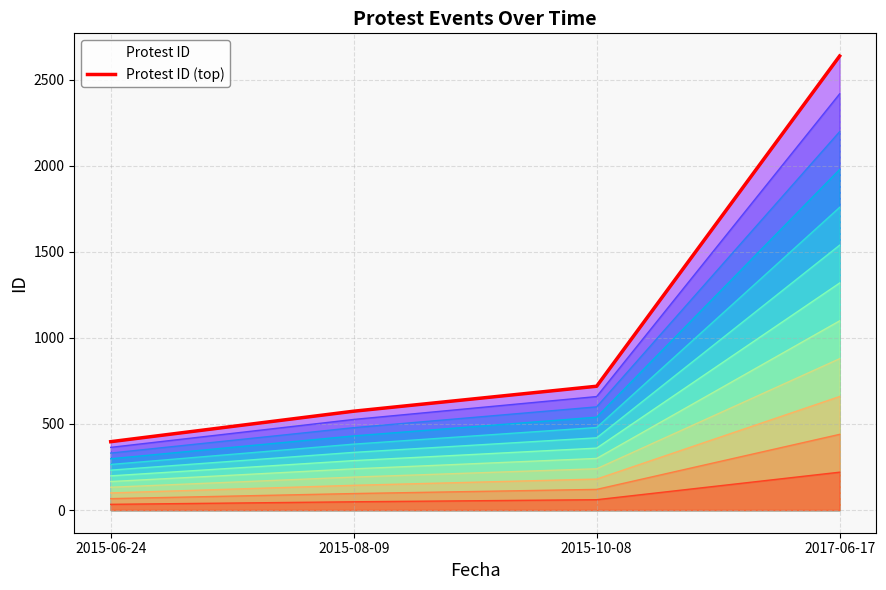

Where is the data nearest to the value 1517?

2015-10-08